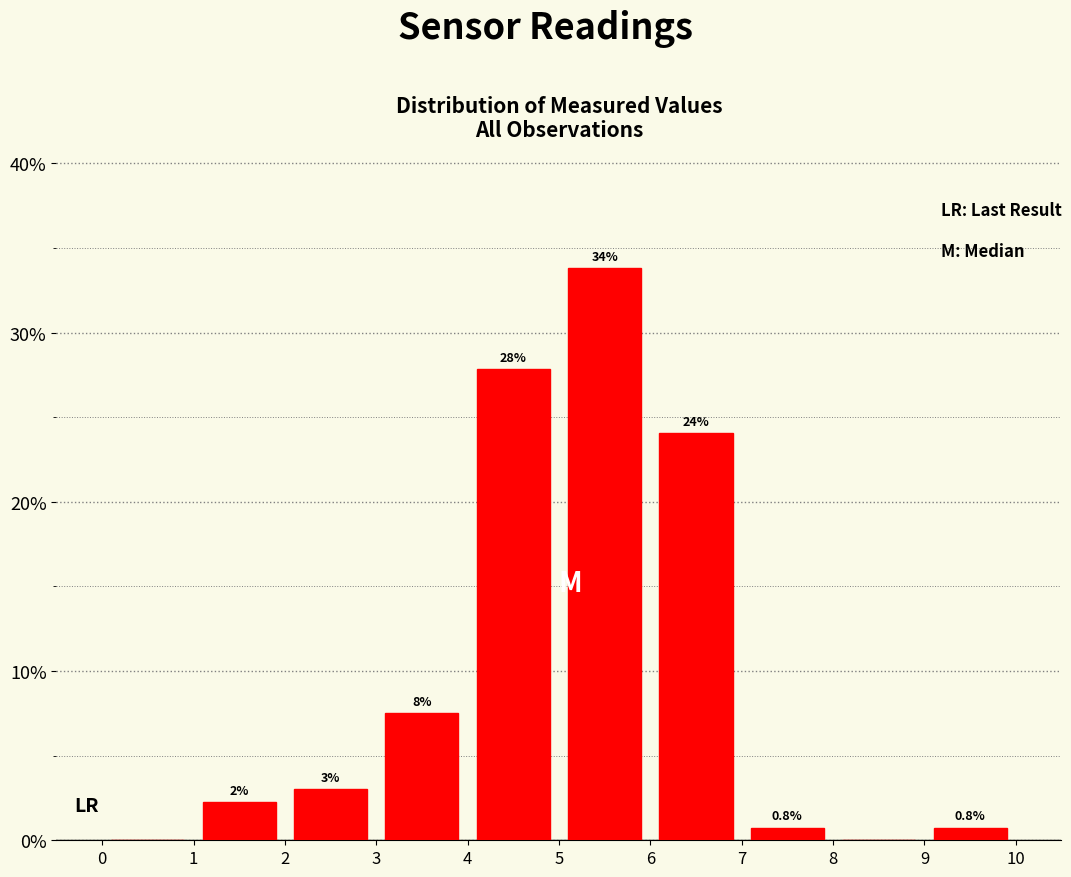

Over which range of the x-axis is the bar tallest?

5 to 6